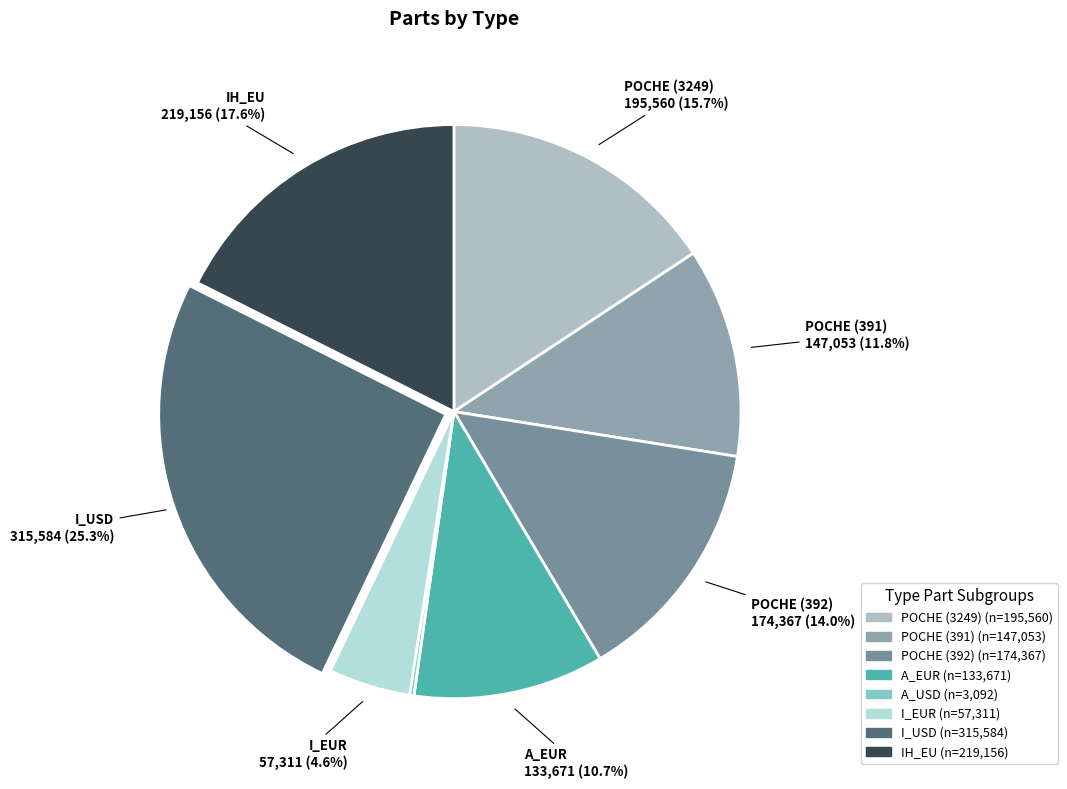

What is the total percentage of I_EUR and I_USD?

29.9%